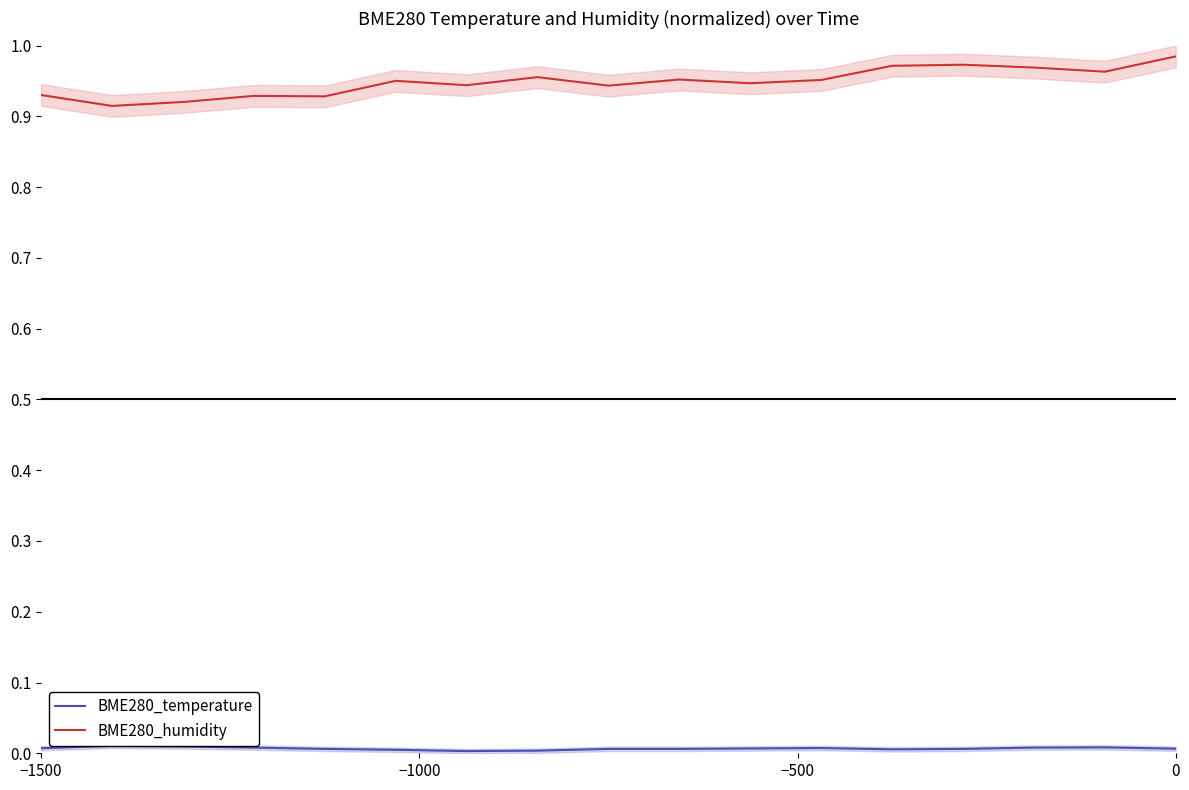

True or false: BME280_humidity and BME280_temperature intersect in this chart.

False